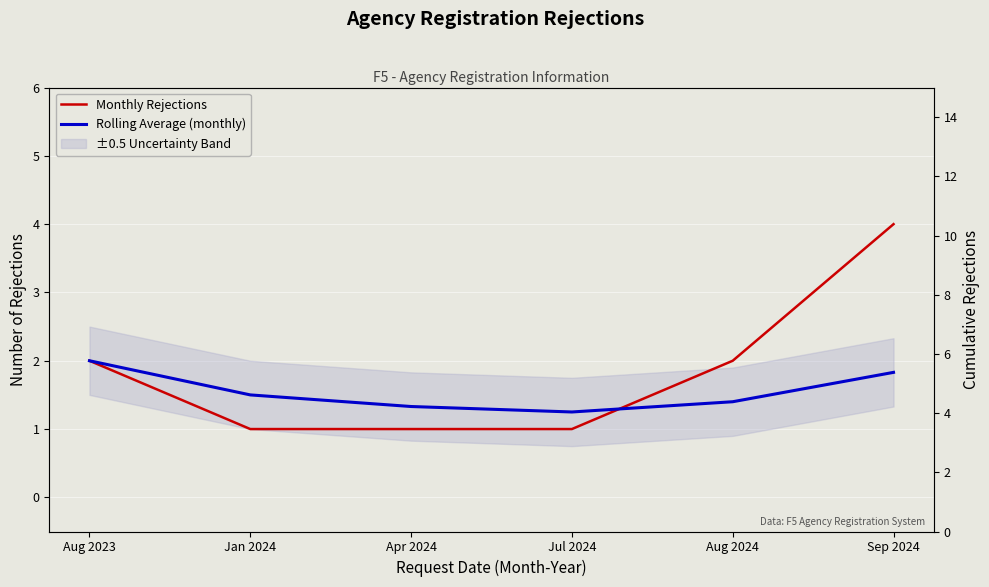

Which has a higher value, Jan 2024 or Apr 2024?

Jan 2024